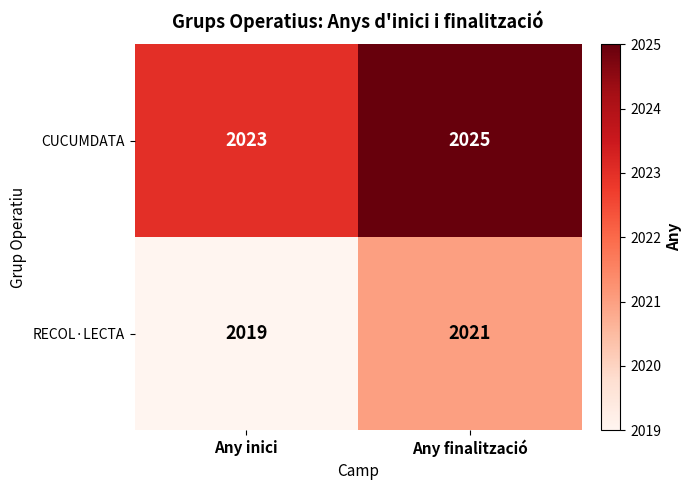

At which label is RECOL·LECTA closest to 2020?

Any inici